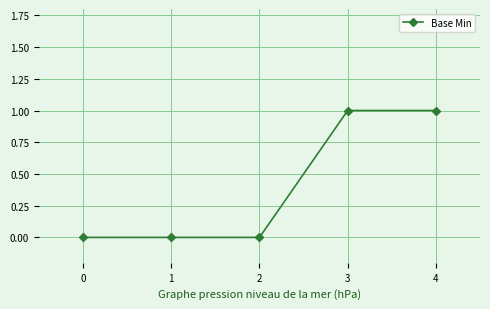

Between 2 and 4, which is larger?

4